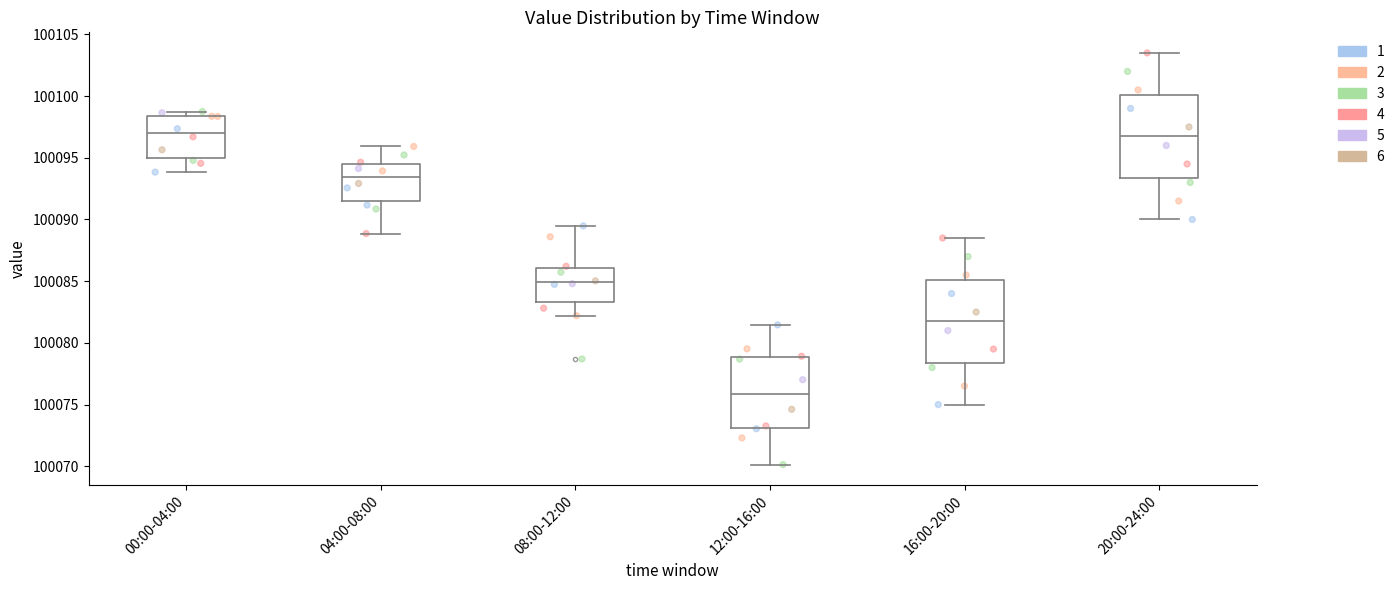

Which box has the lowest median line?

12:00-16:00